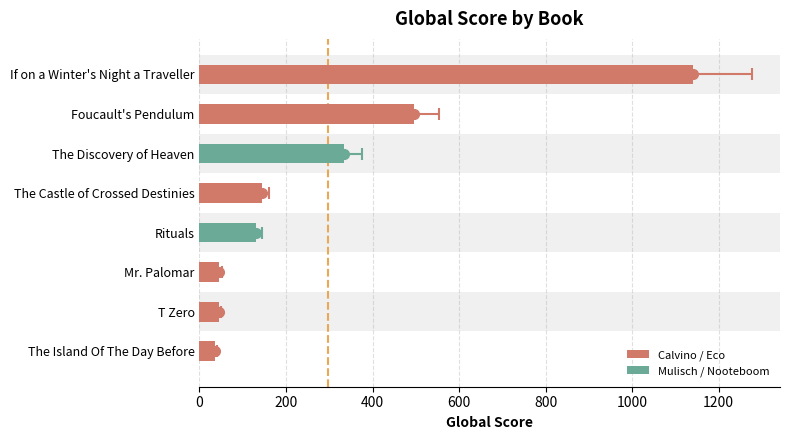

What is the value of the 1st bar from the left?

1141